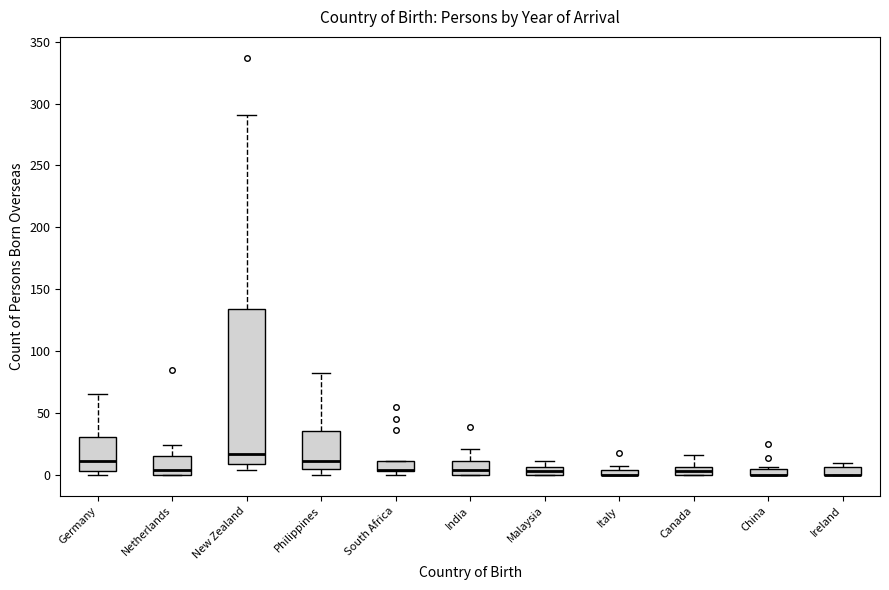

Where does the median line of the box for New Zealand sit on the y-axis? The values are not printed on the chart, so give them approximately, as read against the axis.

15